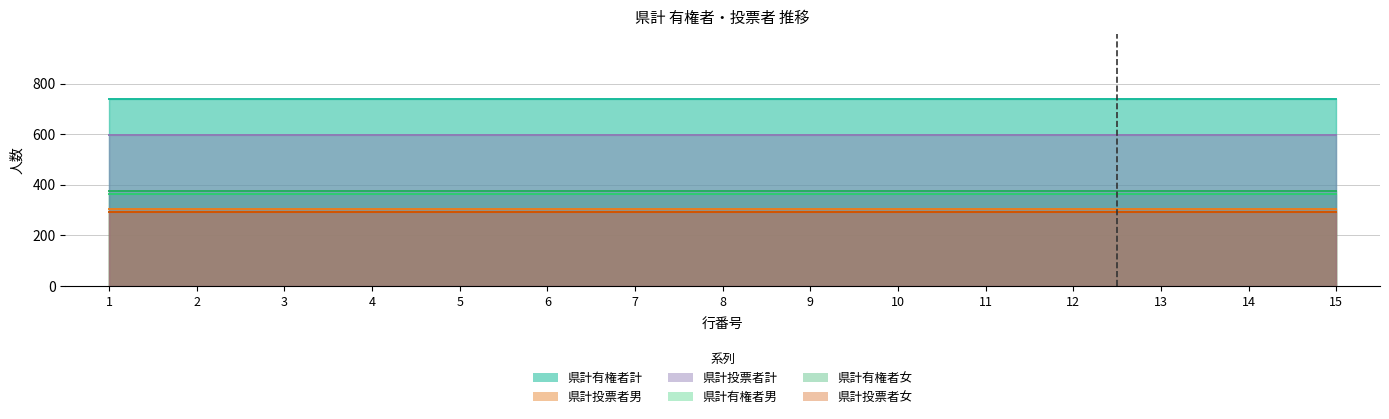

Reading left to right, what are all the values shown in this chart?

県計有権者男: 363	363	363	363	363	363	363	363	363	363	363	363	363	363	363
県計有権者女: 375	375	375	375	375	375	375	375	375	375	375	375	375	375	375
県計有権者計: 738	738	738	738	738	738	738	738	738	738	738	738	738	738	738
県計投票者男: 304	304	304	304	304	304	304	304	304	304	304	304	304	304	304
県計投票者女: 291	291	291	291	291	291	291	291	291	291	291	291	291	291	291
県計投票者計: 595	595	595	595	595	595	595	595	595	595	595	595	595	595	595